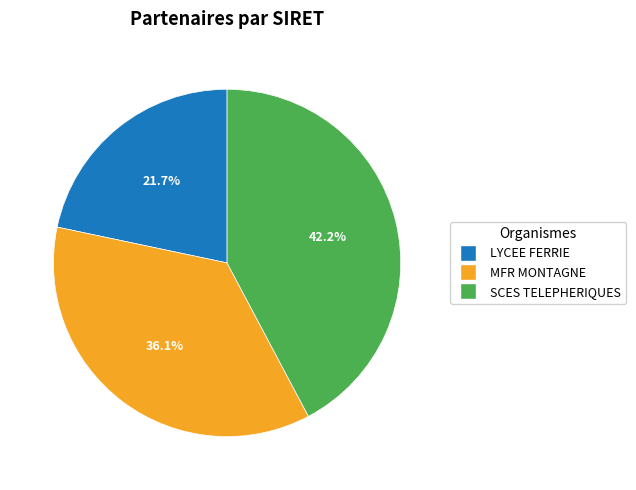

Is there a majority slice in this chart?

No